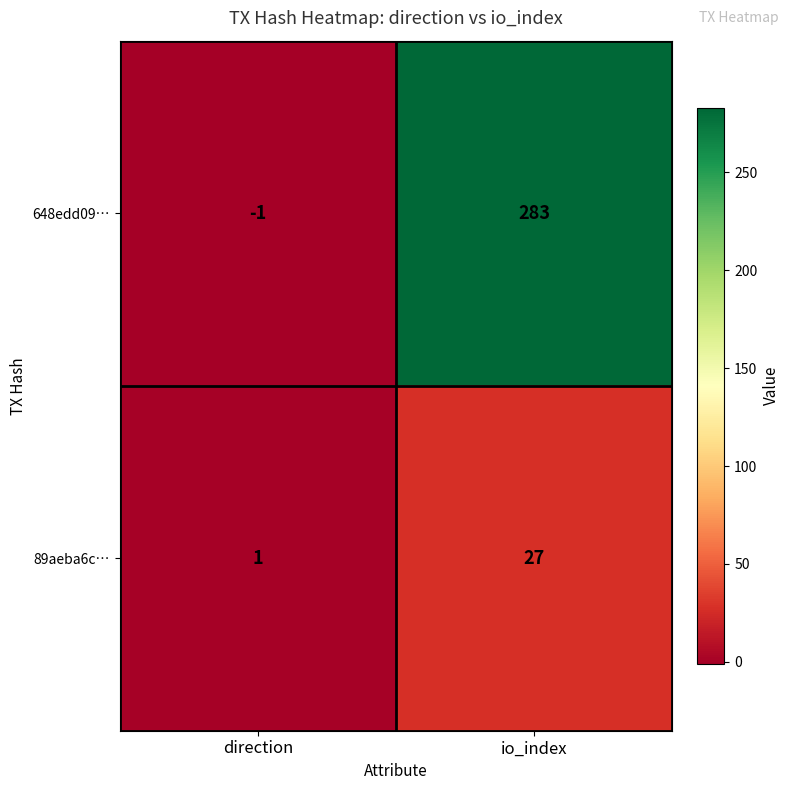

What is the sum of the 89aeba6c… values at io_index and direction?

28